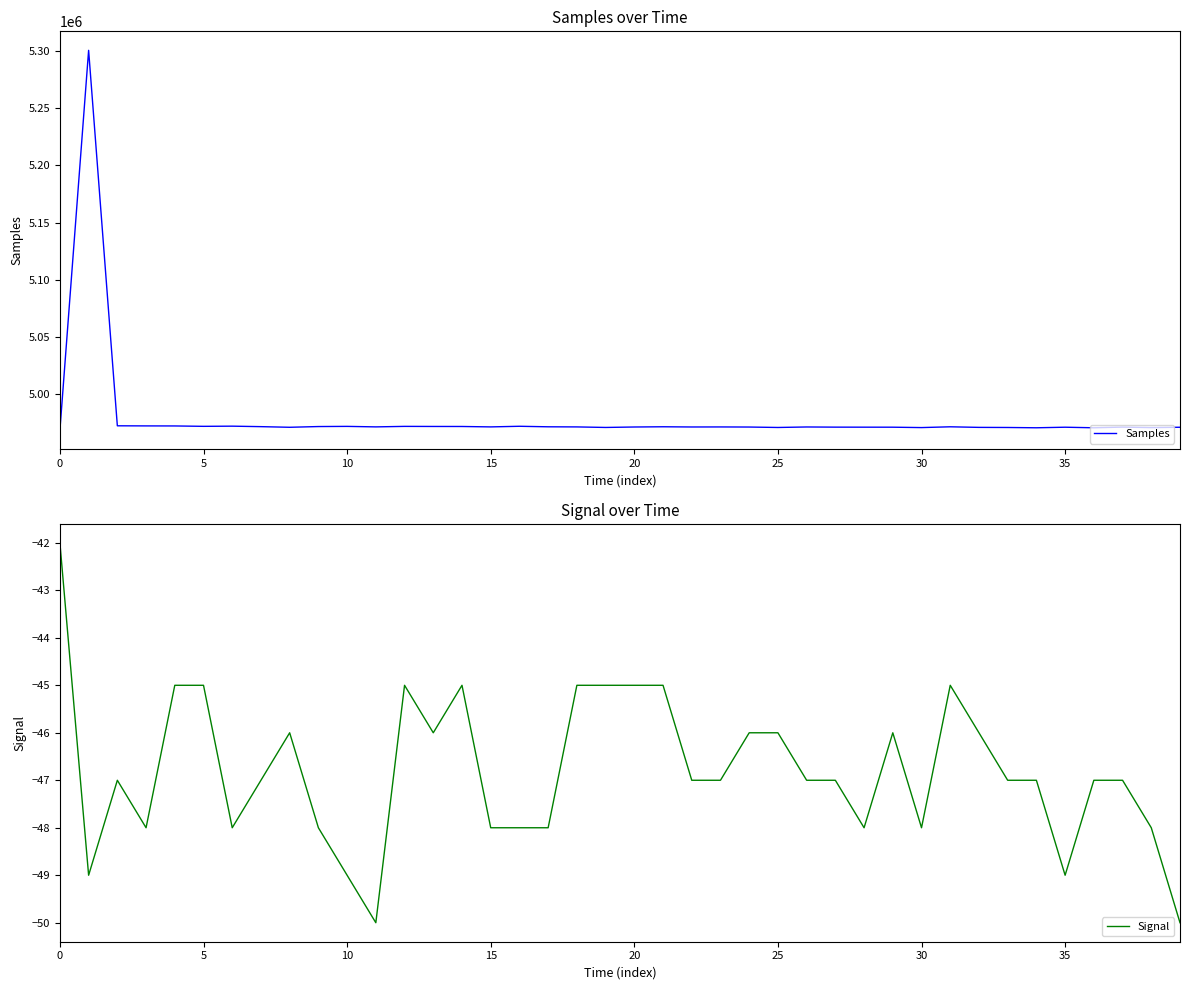

The value of Samples at 17 is 1009250. True or false?

False